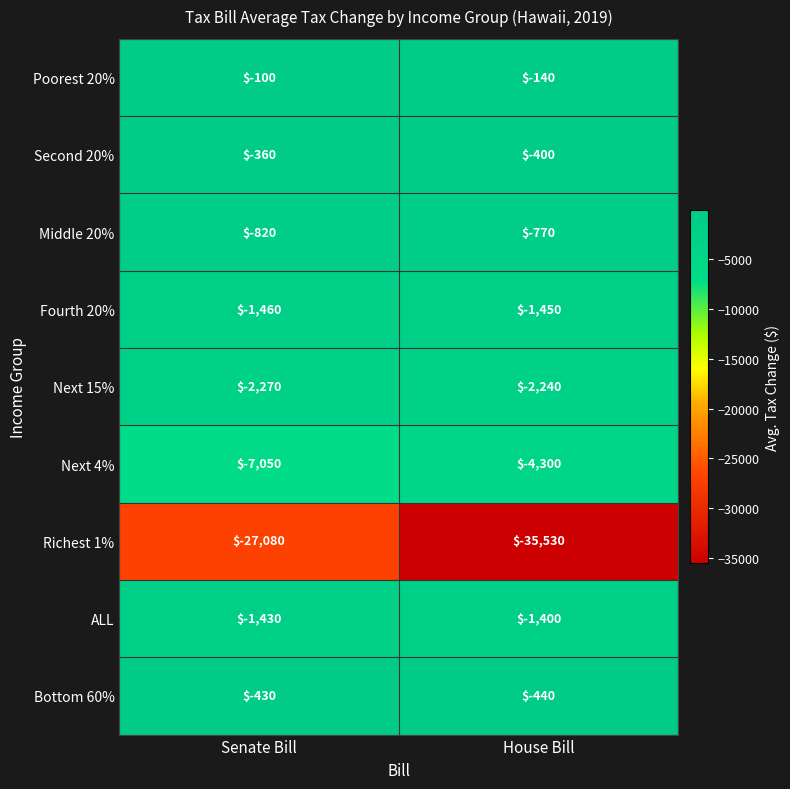

Which label corresponds to the largest value in the chart?

Senate Bill